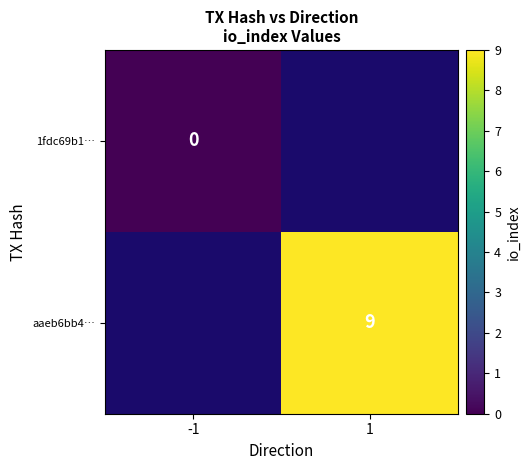

The value of aaeb6bb4… at 1 is 16. True or false?

False